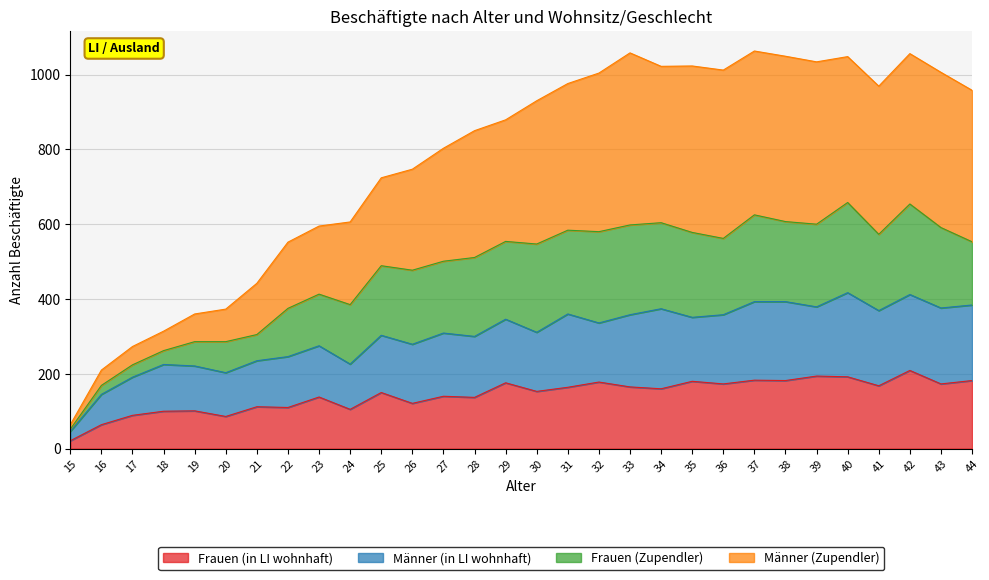

What are all the series names shown in the legend?

Frauen (in LI wohnhaft), Männer (in LI wohnhaft), Frauen (Zupendler), Männer (Zupendler)